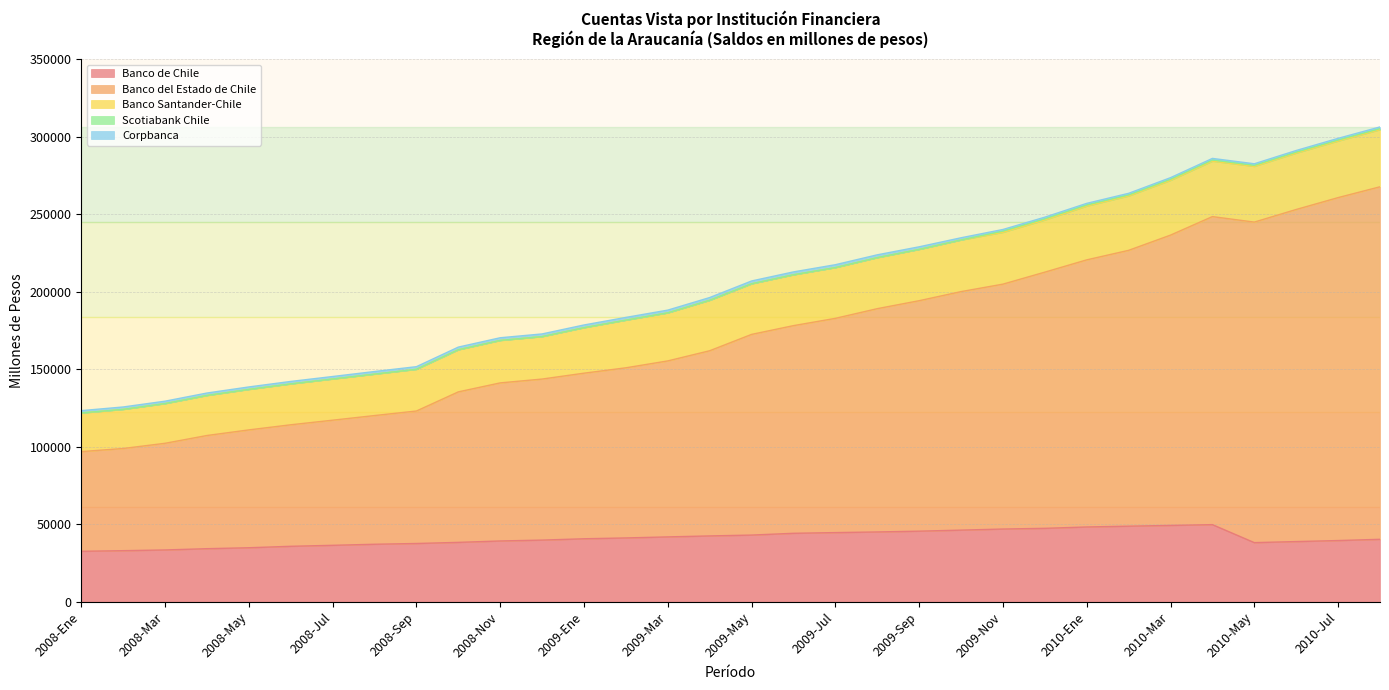

What is the sum of all Corpbanca values?

46773